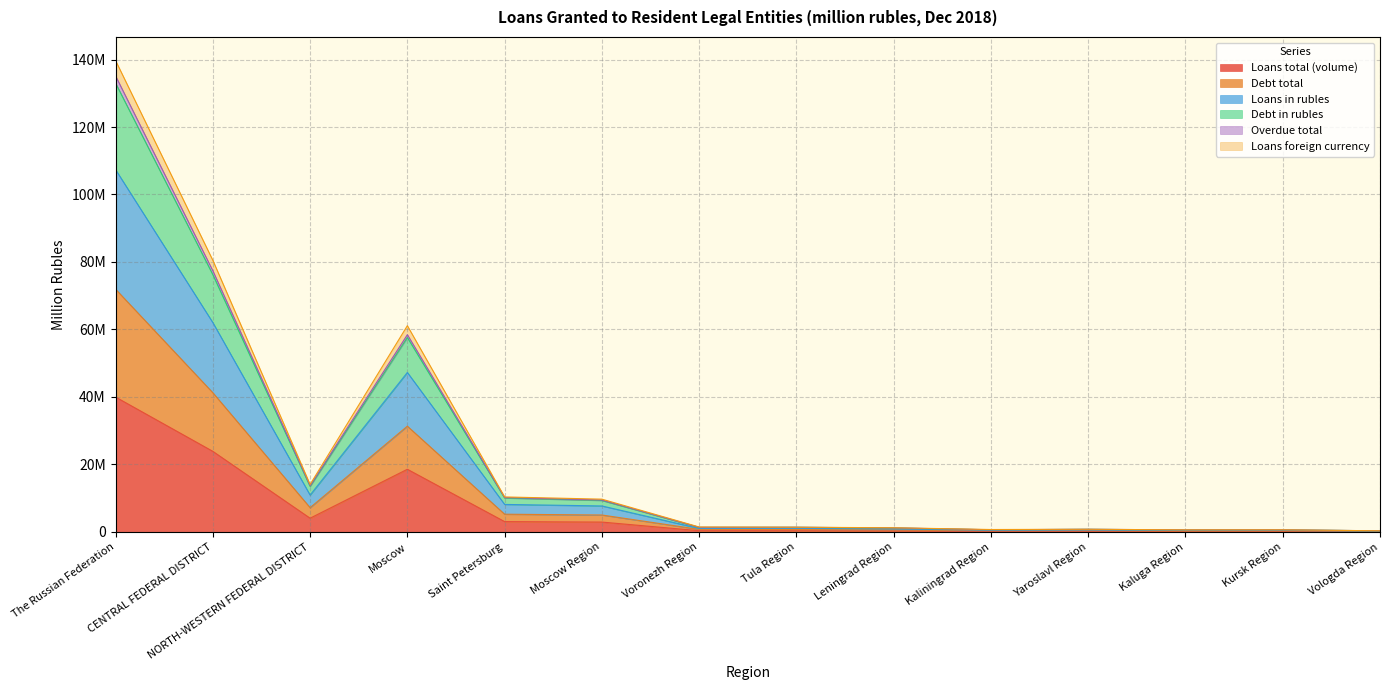

What is the difference between the highest and lowest values at Kaluga Region?

486180